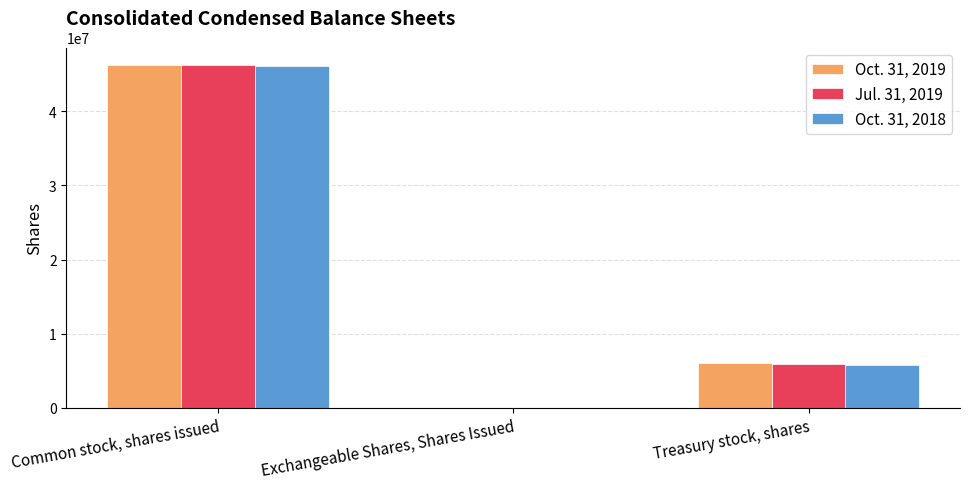

At which category is the sum across all series the highest?

Common stock, shares issued